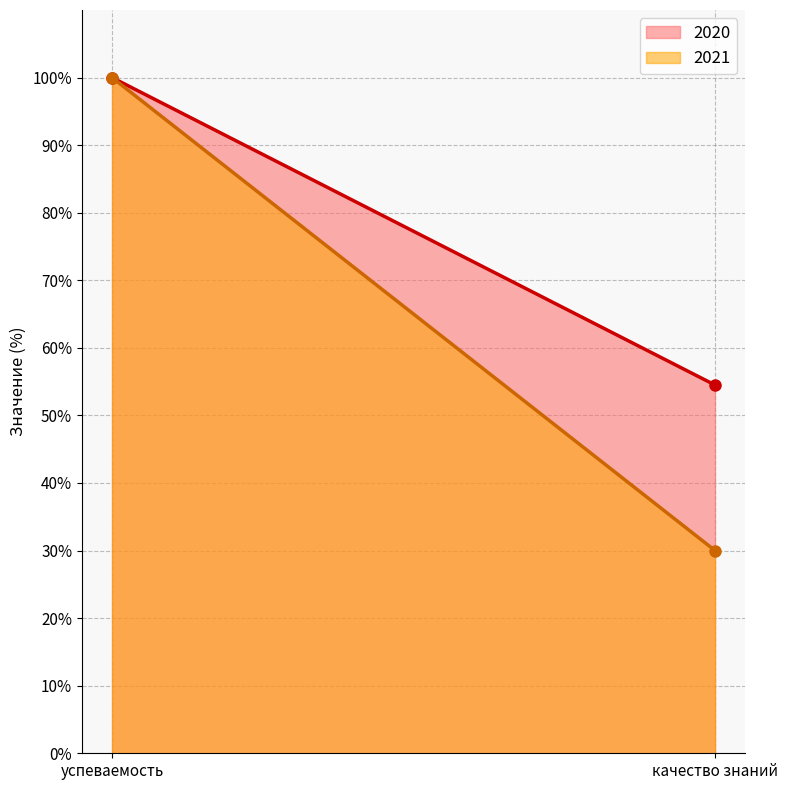

What is the difference between the highest and lowest values at качество знаний?

24.5